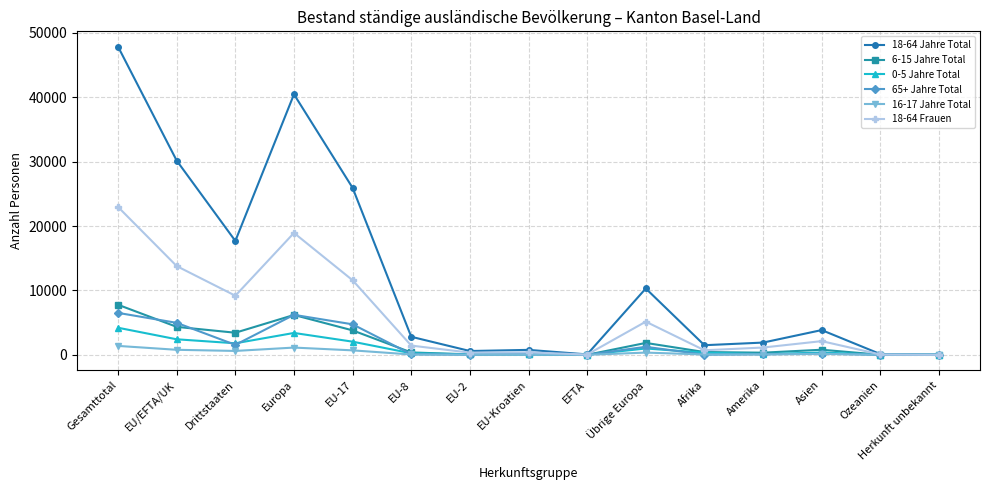

What is the label of the 12th point from the right?

Europa